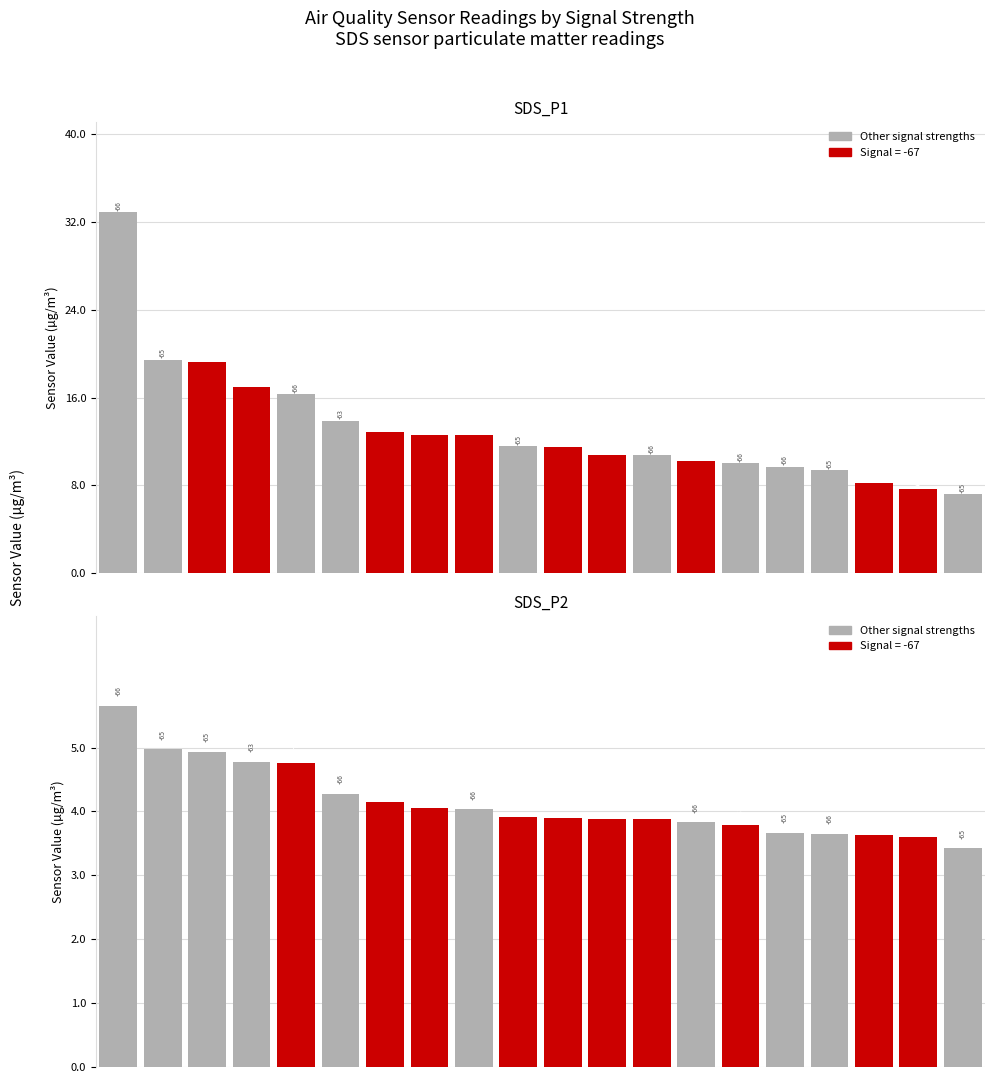

How many bars are there in total?

40